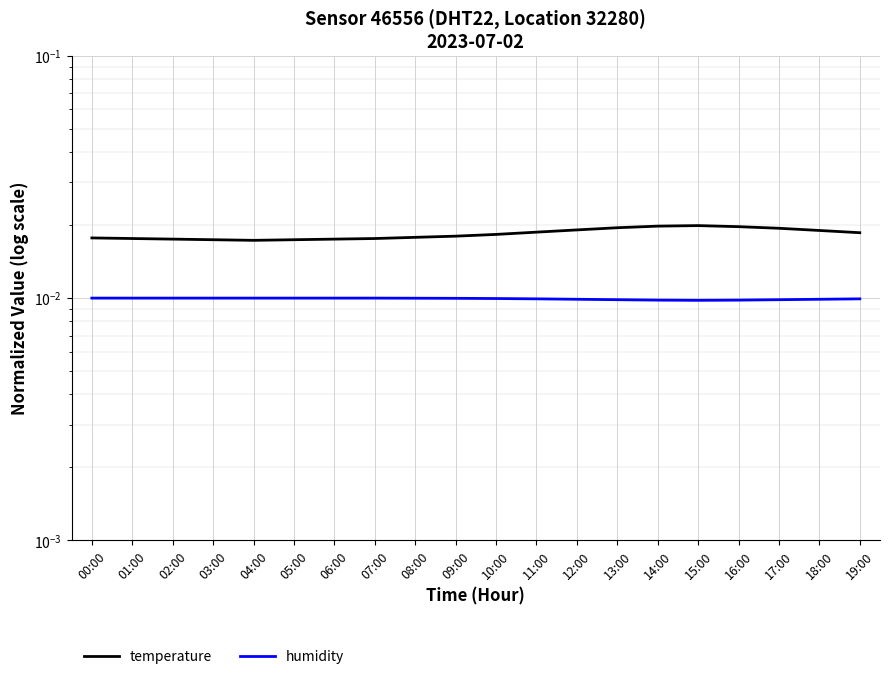

Between 01:00 and 17:00, which series saw the biggest shift?

temperature